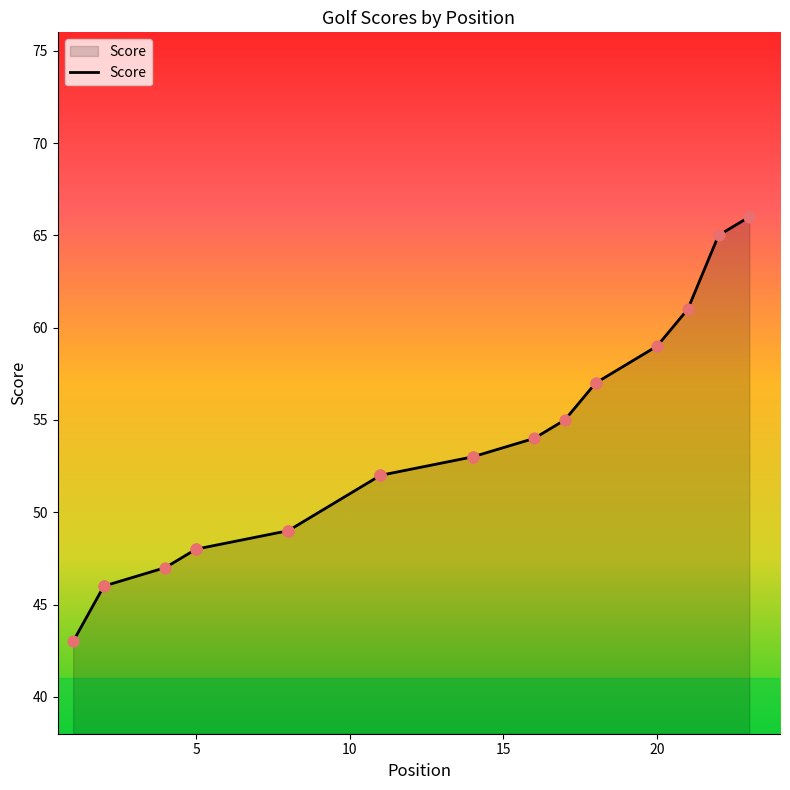

Which has a higher value, 11 or 14?

14